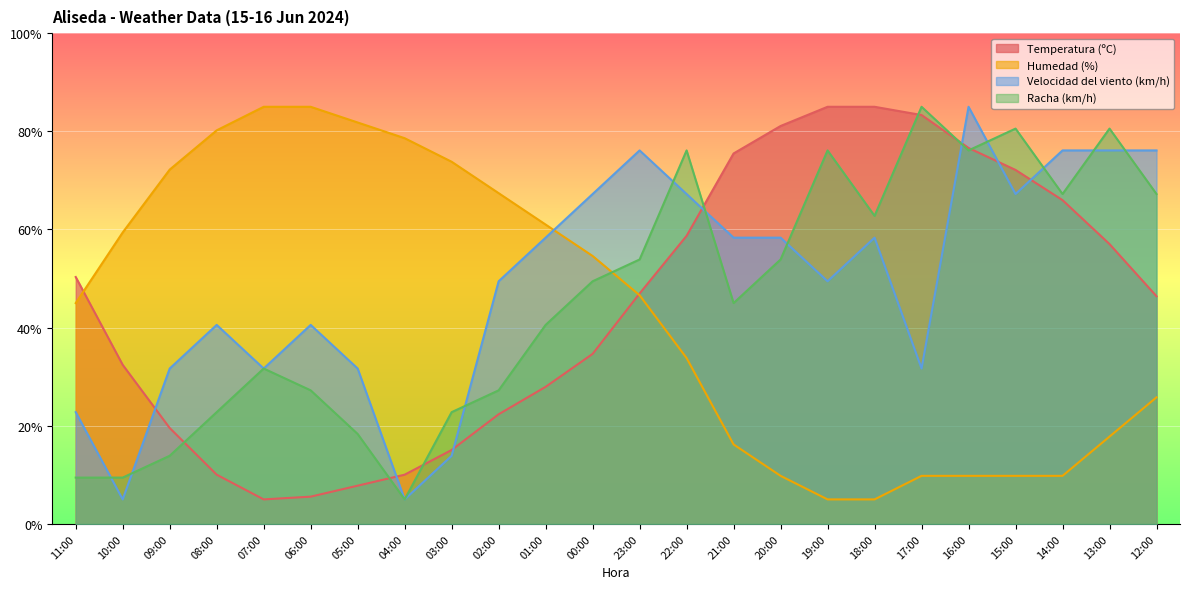

Which series has the largest total across all categories?

Velocidad del viento (km/h)